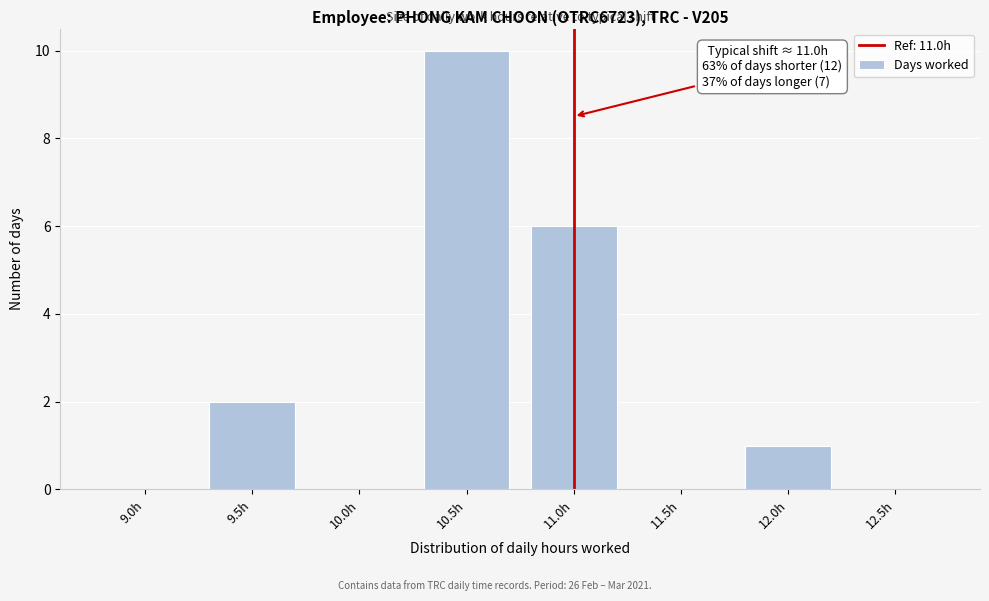

Reading right to left, what are all the values shown in this chart?

12.5h=0	12.0h=1	11.5h=0	11.0h=6	10.5h=10	10.0h=0	9.5h=2	9.0h=0